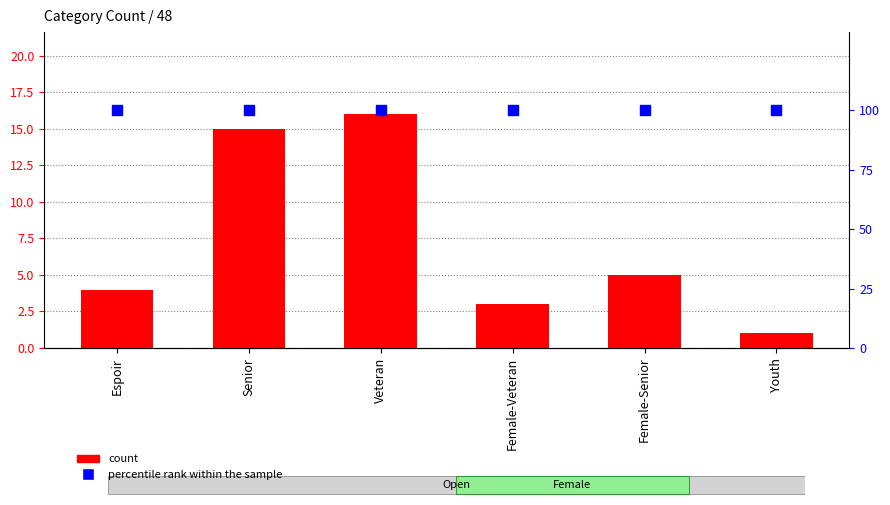

At which category is the sum across all series the highest?

Veteran